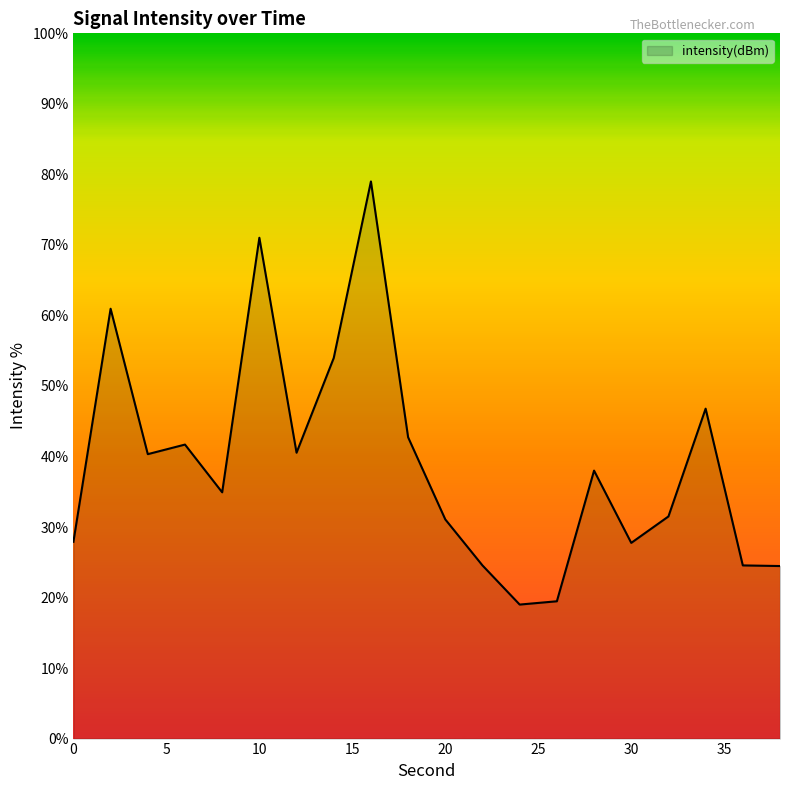

What is the minimum value shown in the chart?

19.0